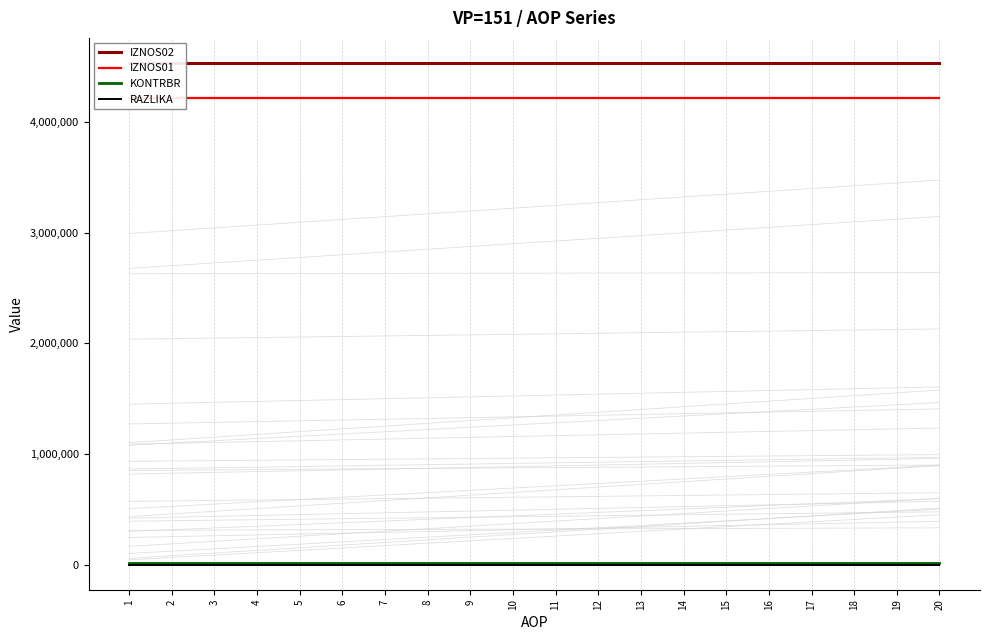

True or false: RAZLIKA has a value of 0.4 at 15.

False